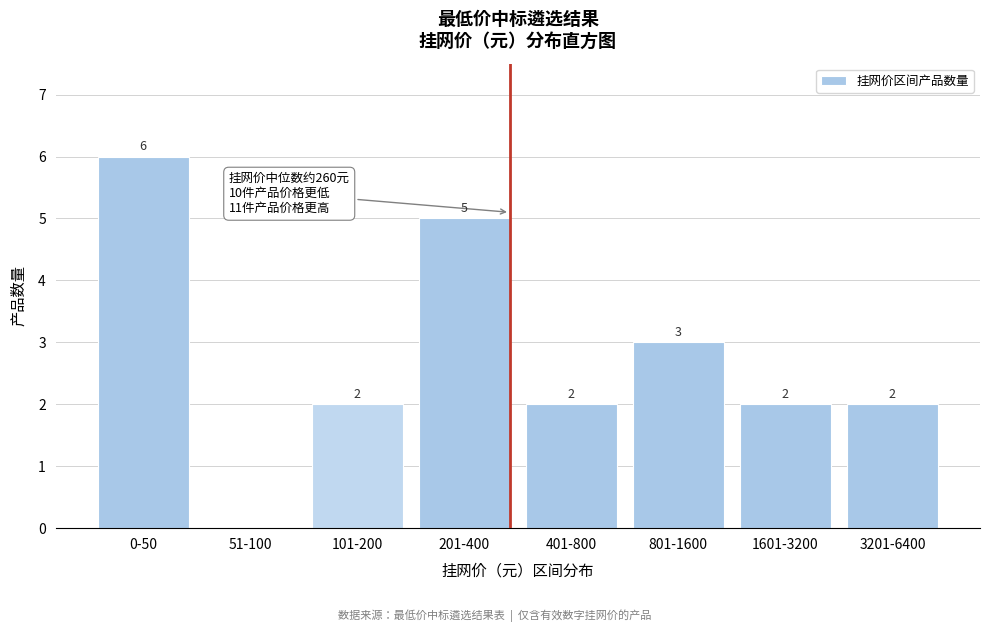

Reading left to right, what are all the values shown in this chart?

0-50=6	51-100=0	101-200=2	201-400=5	401-800=2	801-1600=3	1601-3200=2	3201-6400=2